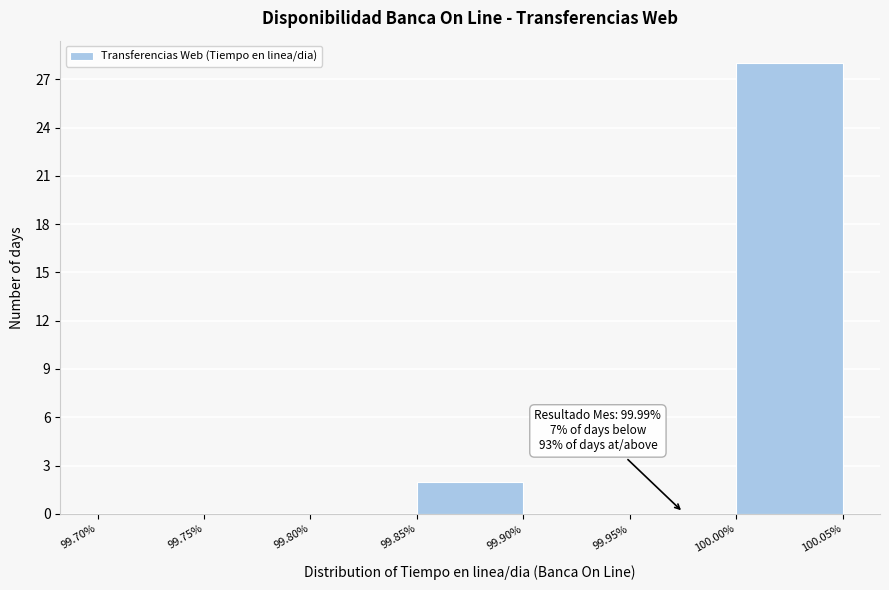

Which range on the x-axis has the tallest bar?

100.00% to 100.05%